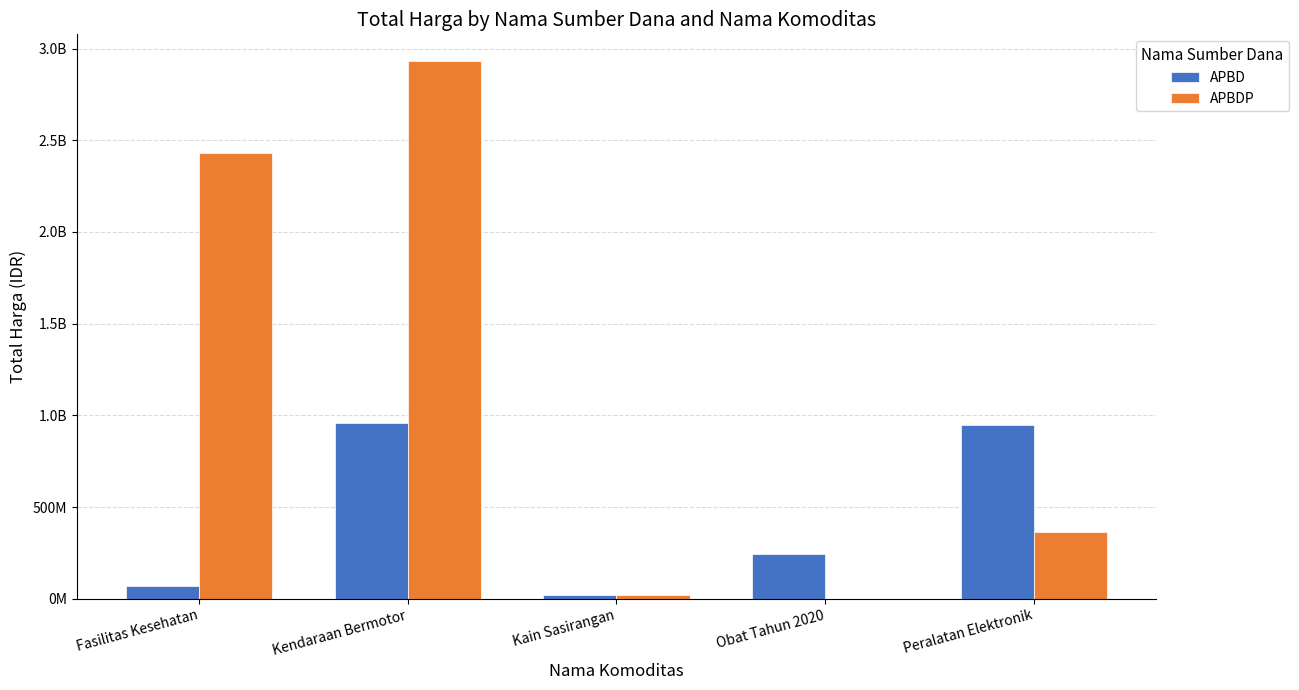

Which category has the lowest value in the APBDP series?

Obat Tahun 2020